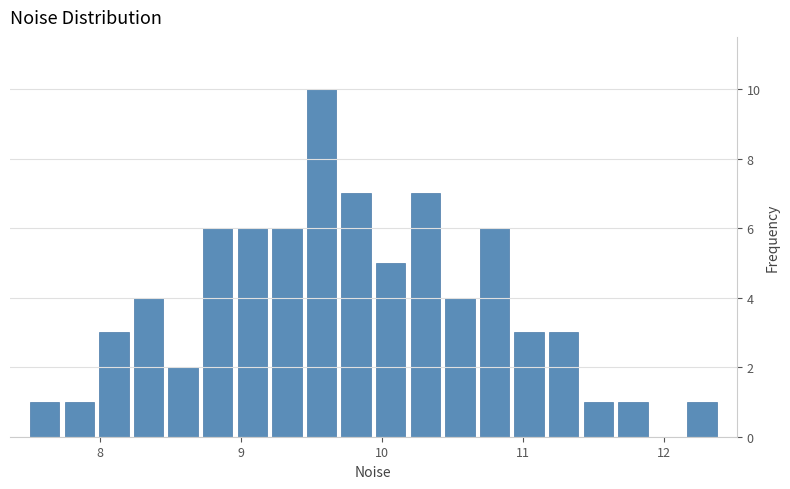

Around what value on the x-axis is the tallest bar? Give the approximate position of its centre, as read against the axis.

9.6